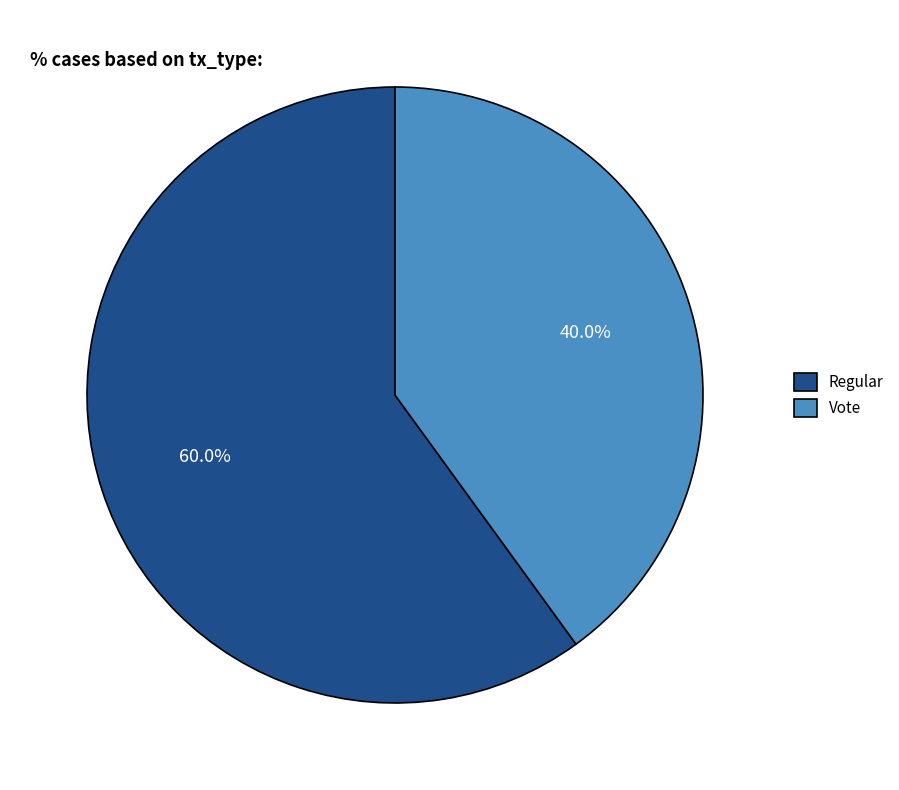

Is it true that Vote is 40% of the pie?

True